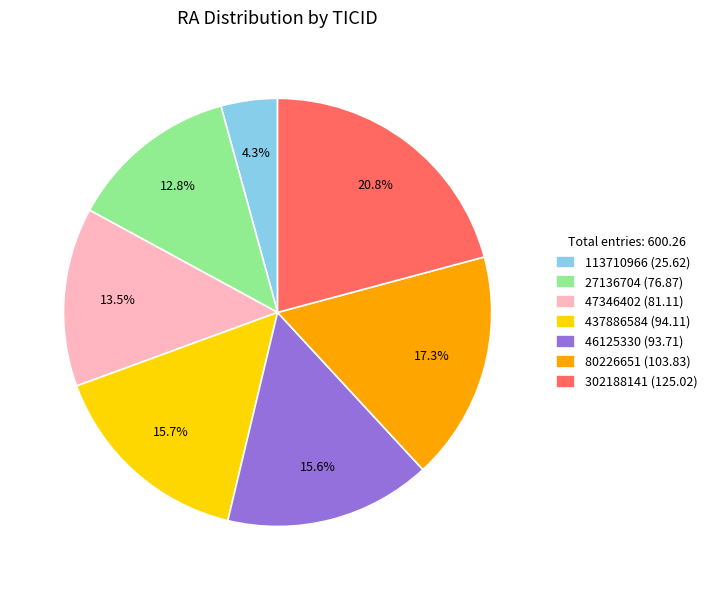

How many segments does this pie chart have?

7